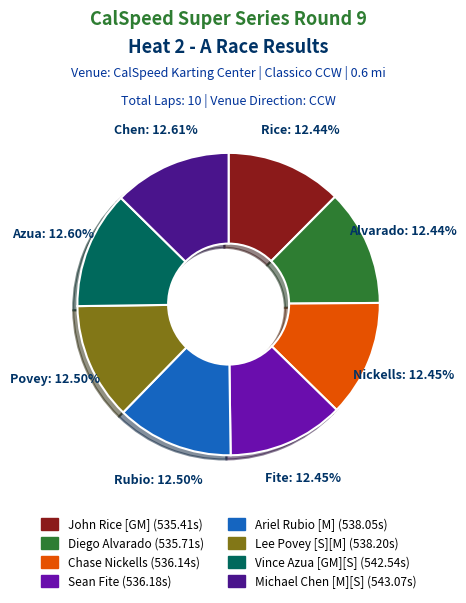

Is it true that John Rice [GM] is 12% of the pie?

True